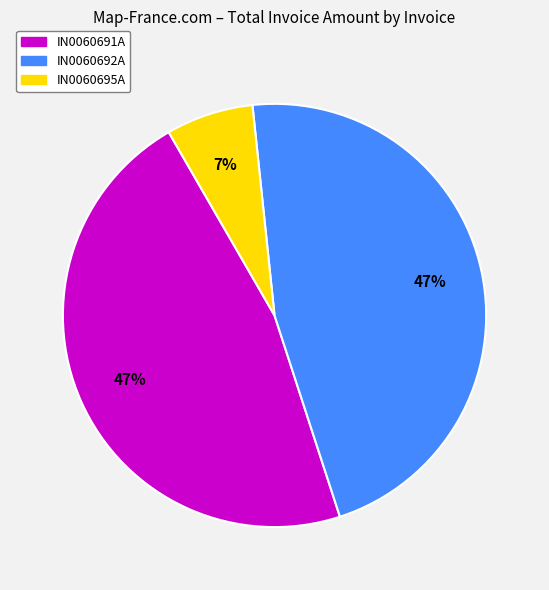

Is the sum of IN0060692A and IN0060695A greater than half?

Yes